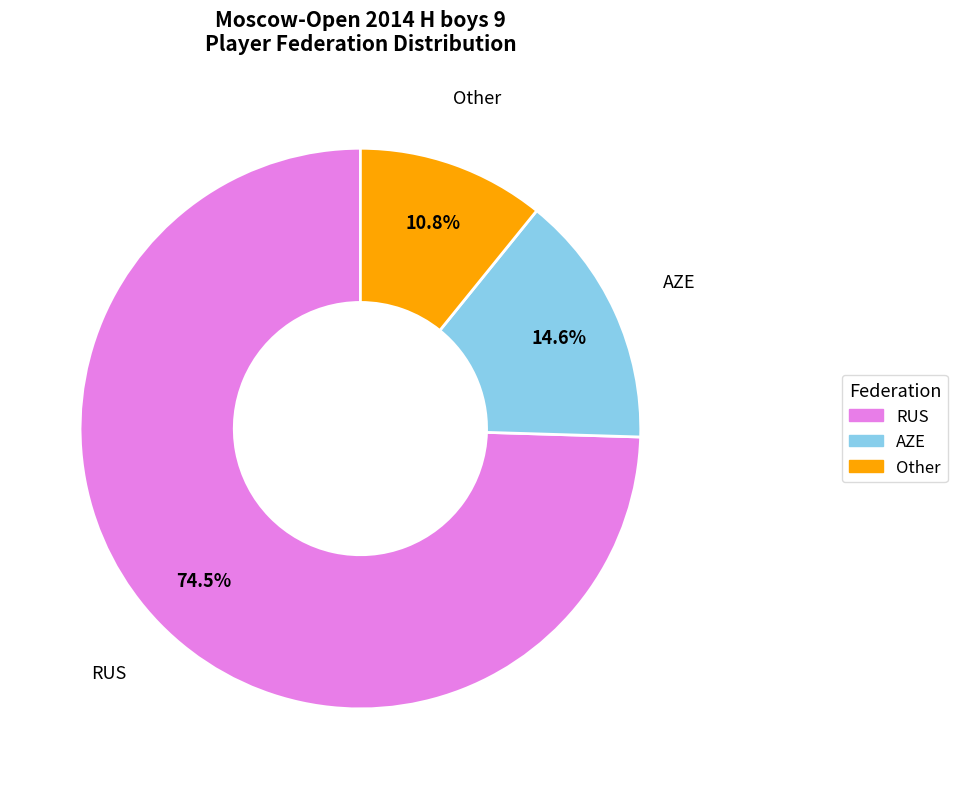

What portion of the pie excludes AZE?

85.4%